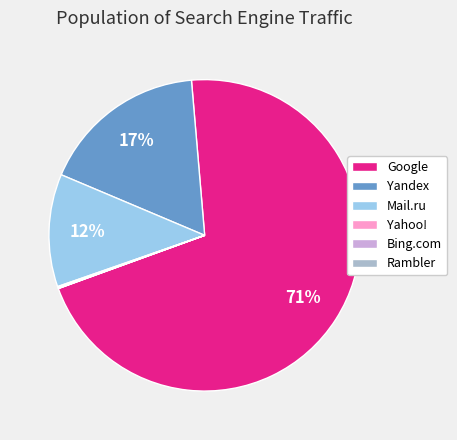

To the nearest percent, what is the average slice percentage?

17%